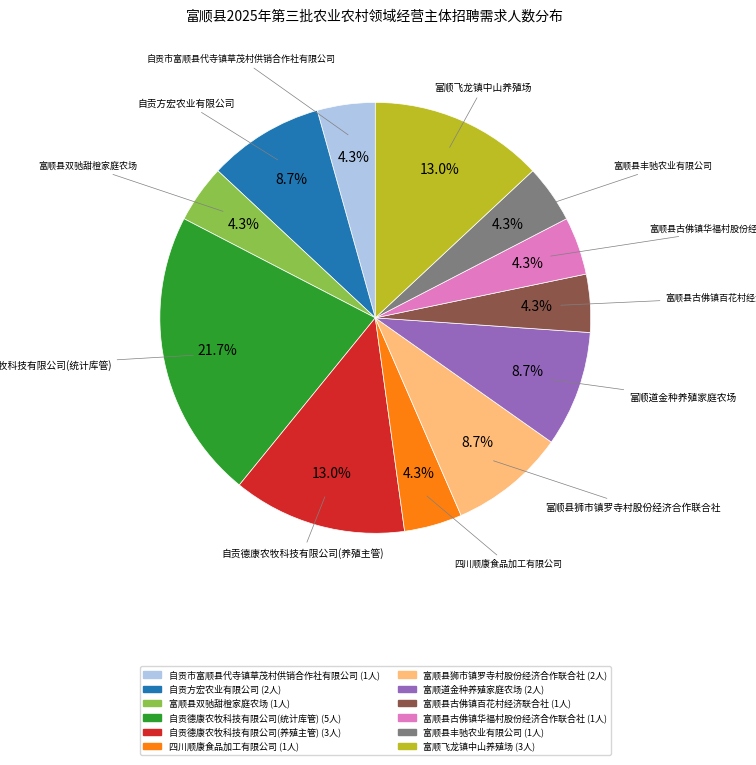

Is it true that 自贡方宏农业有限公司 is 18% of the pie?

False